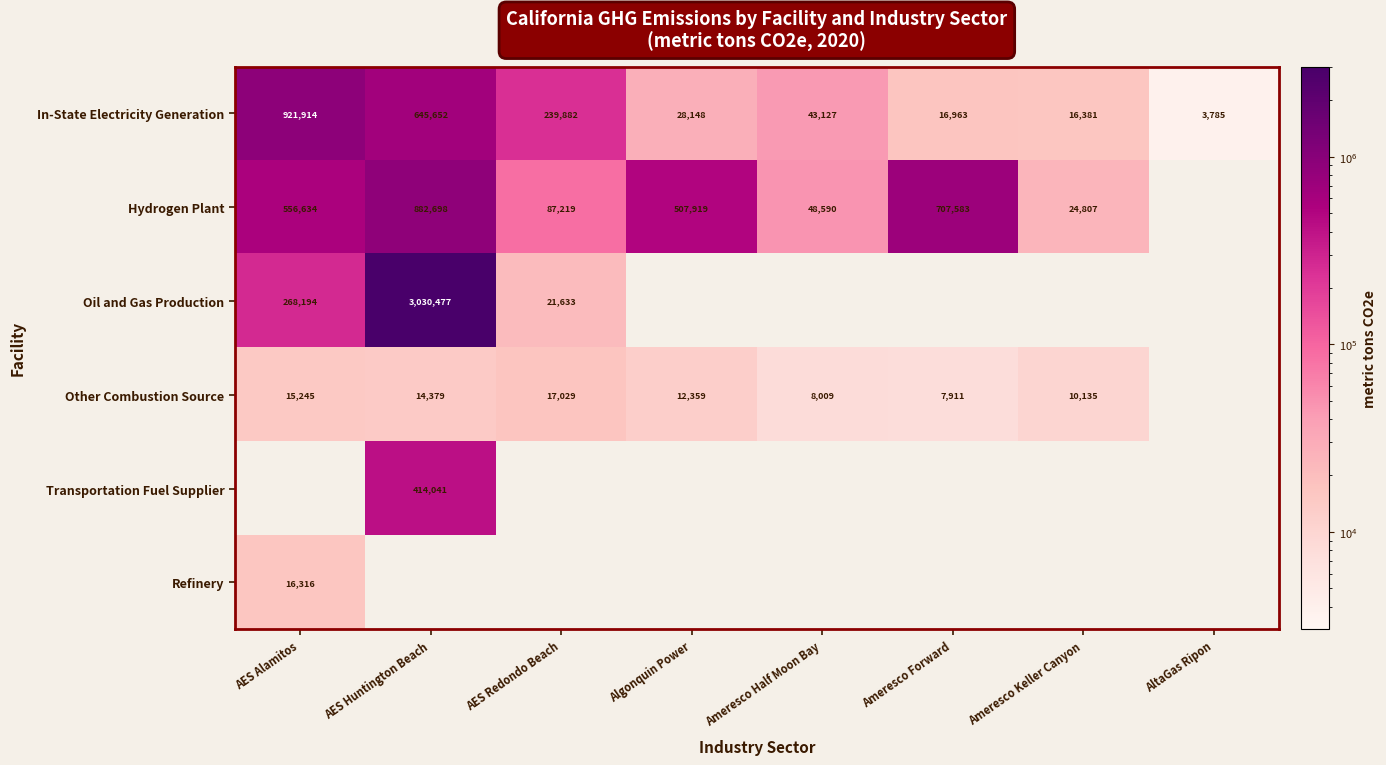

At which label is In-State Electricity Generation closest to 462849?

AES Huntington Beach